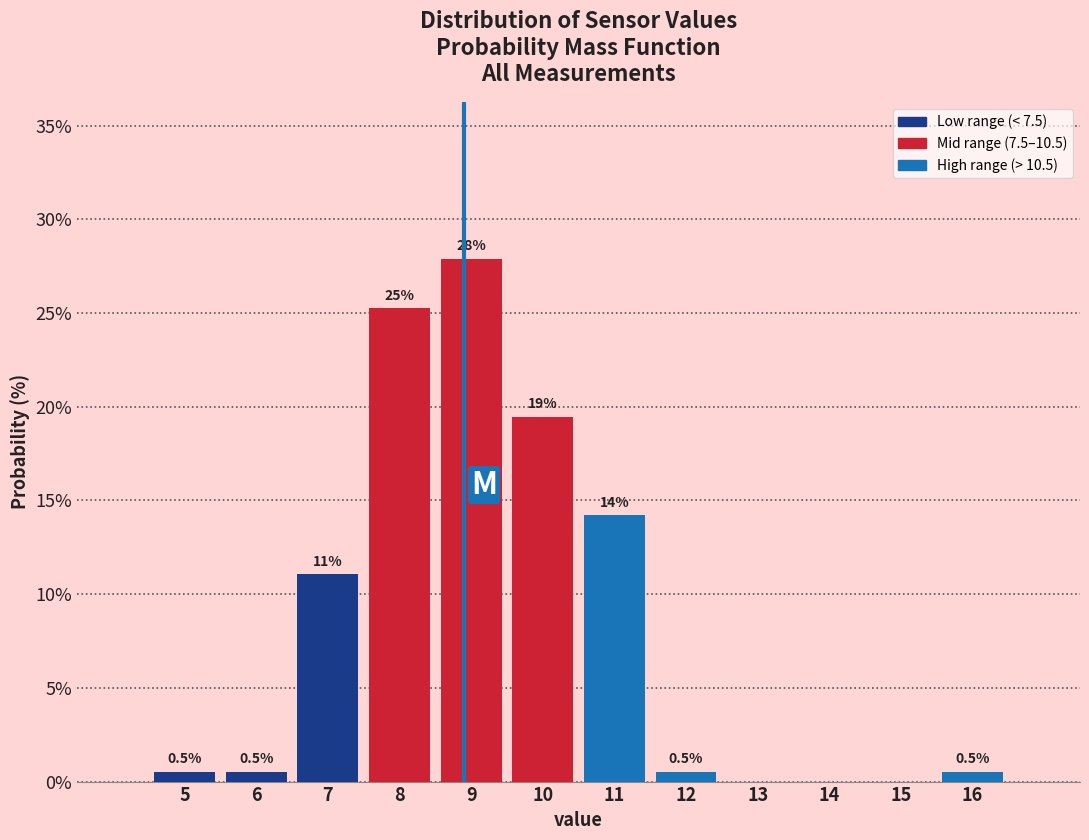

Which range on the x-axis has the tallest bar?

8.5 to 9.5